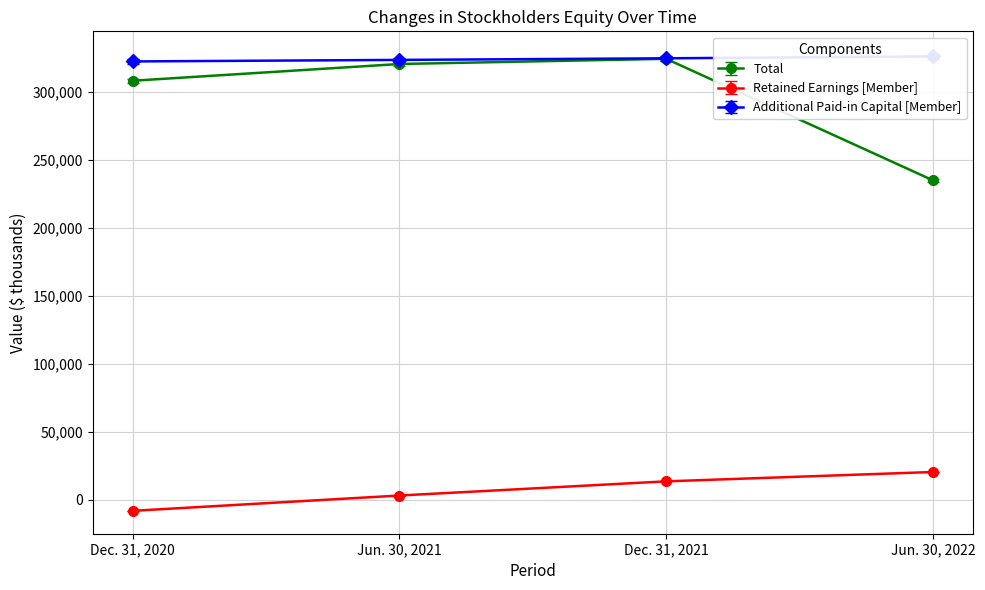

What is the value of the Retained Earnings [Member] point at the 4th from the left?

20474